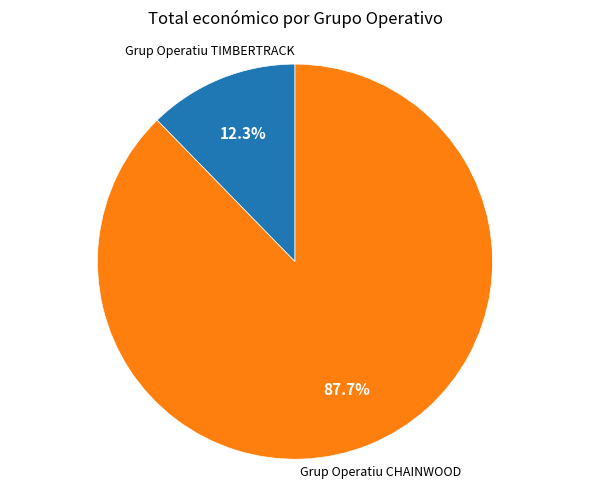

Which has a higher value, Grup Operatiu CHAINWOOD or Grup Operatiu TIMBERTRACK?

Grup Operatiu CHAINWOOD